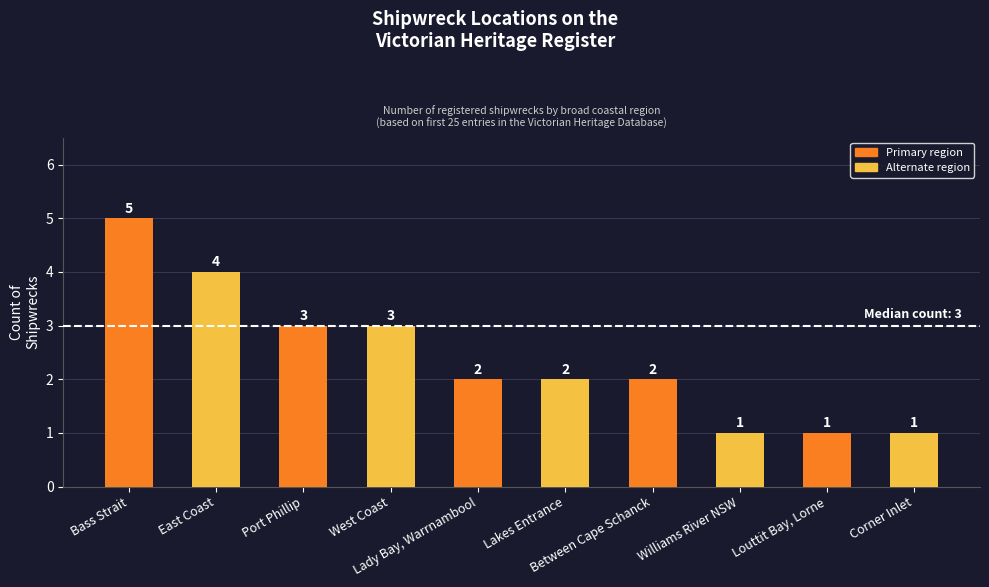

Reading left to right, what are all the values shown in this chart?

5	4	3	3	2	2	2	1	1	1